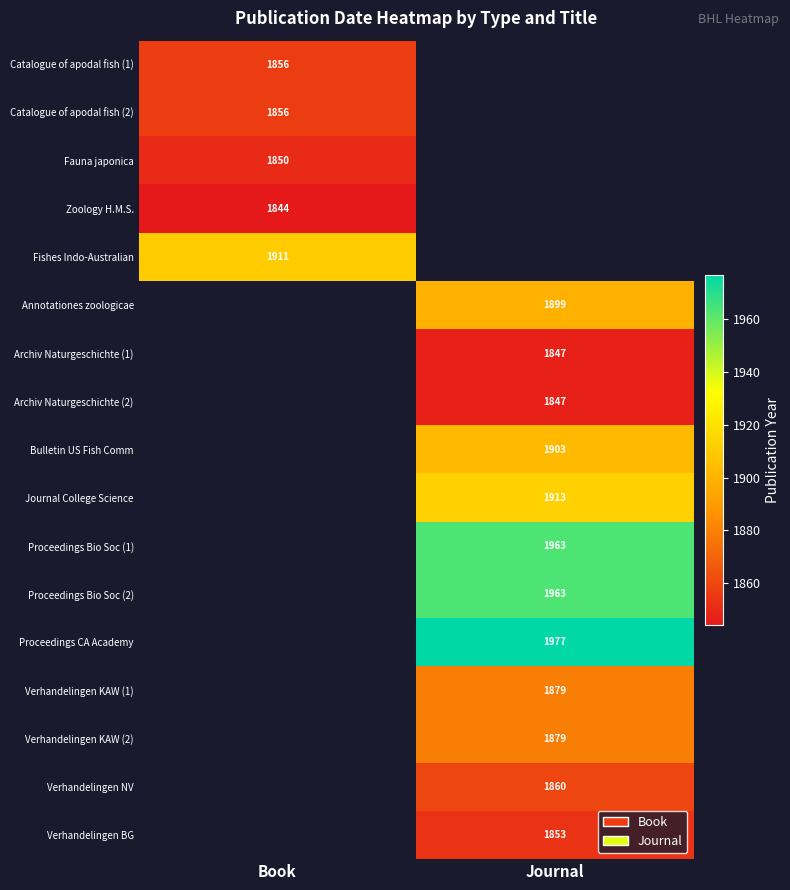

True or false: Verhandelingen BG has a value of 3097 at Journal.

False